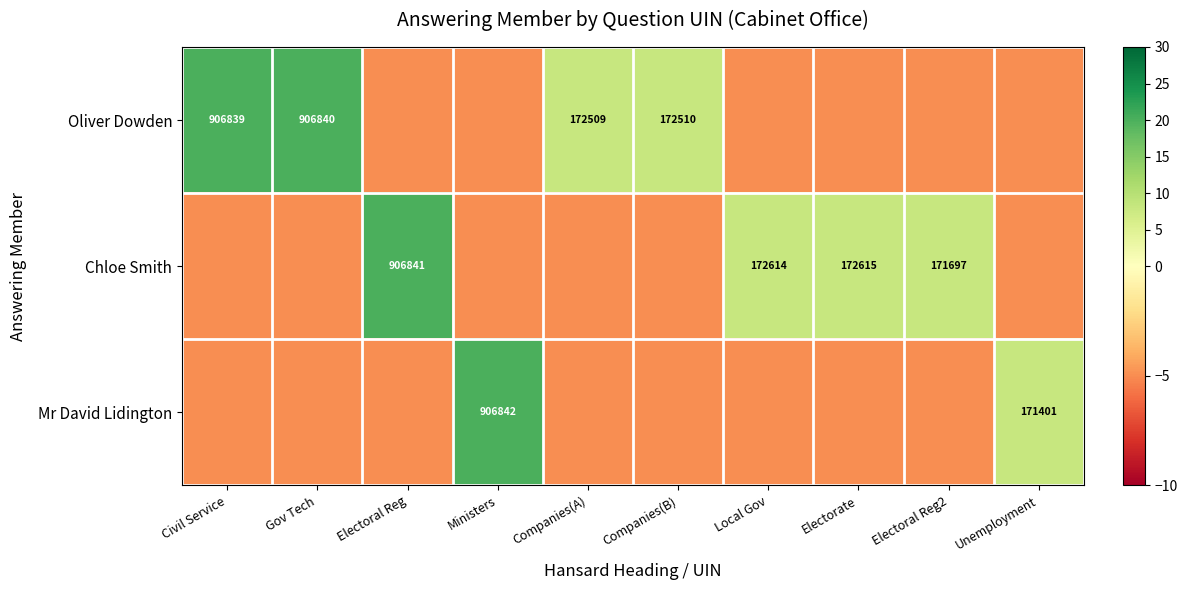

The value of Chloe Smith at Local Gov is 294835. True or false?

False